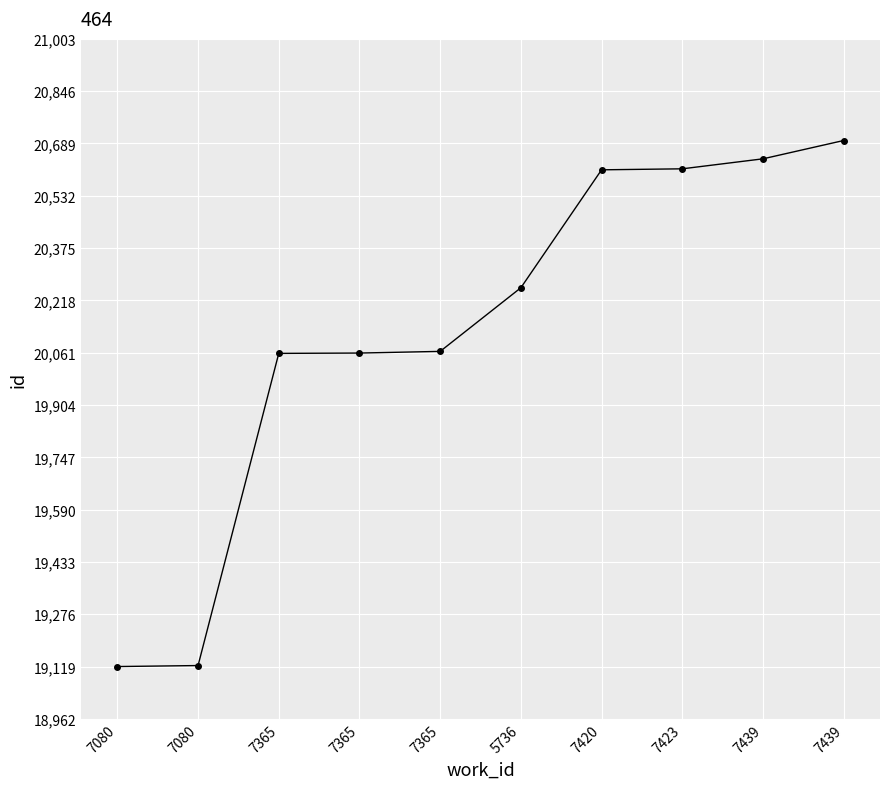

What is the label of the 10th point from the left?

7439